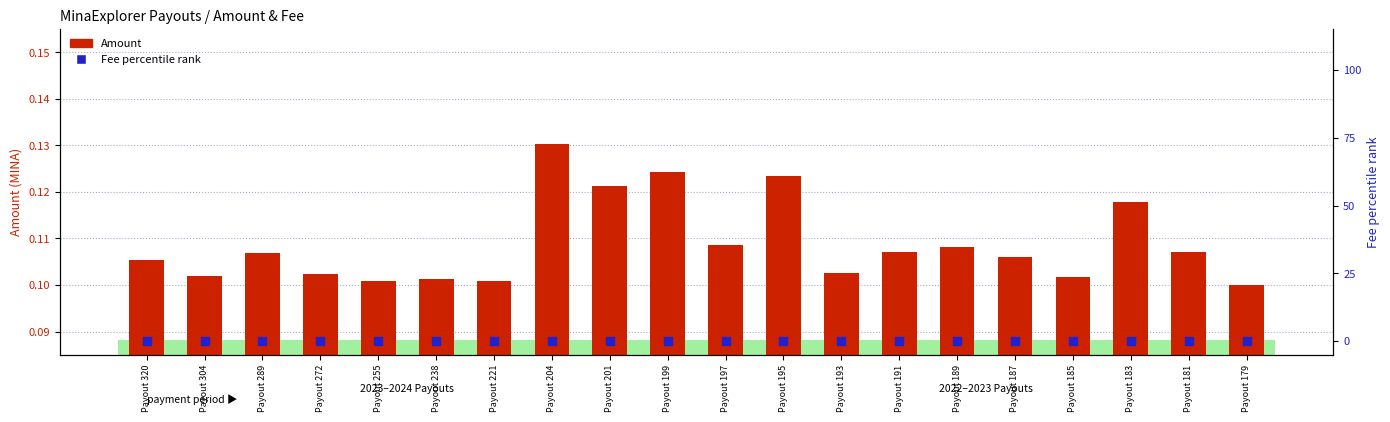

Is the value of Amount at Payout 185 greater than the value of Fee percentile rank at Payout 179?

Yes